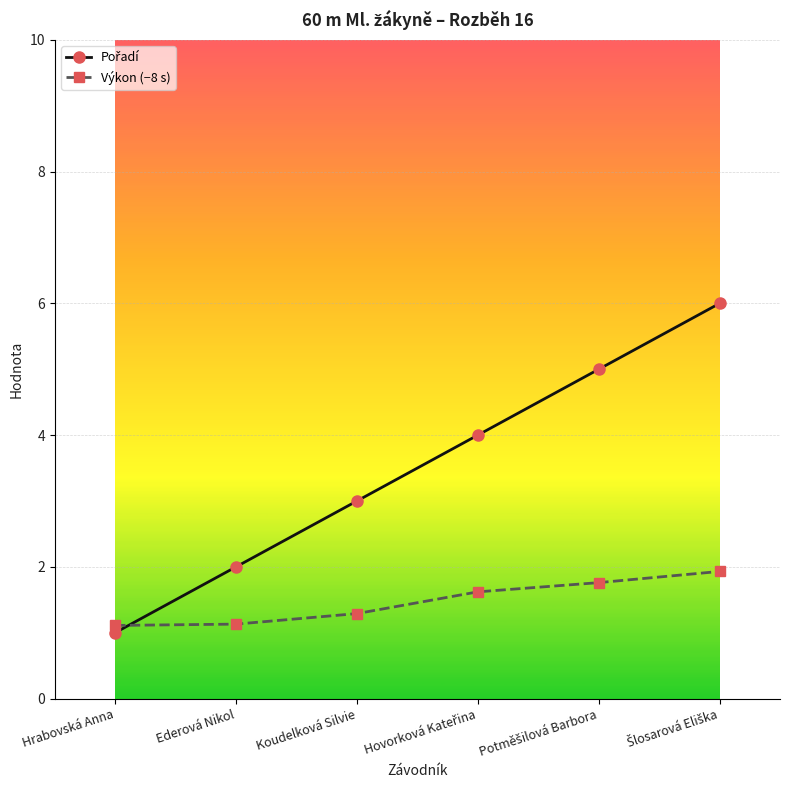

What is the spread (max minus min) of values at Ederová Nikol?

0.9